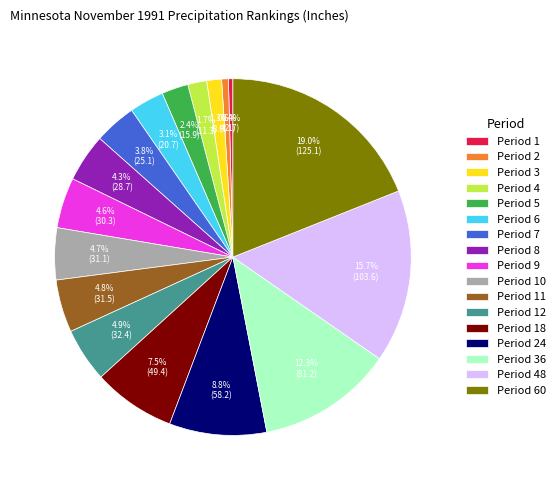

What is the largest slice in the pie chart?

Period 60